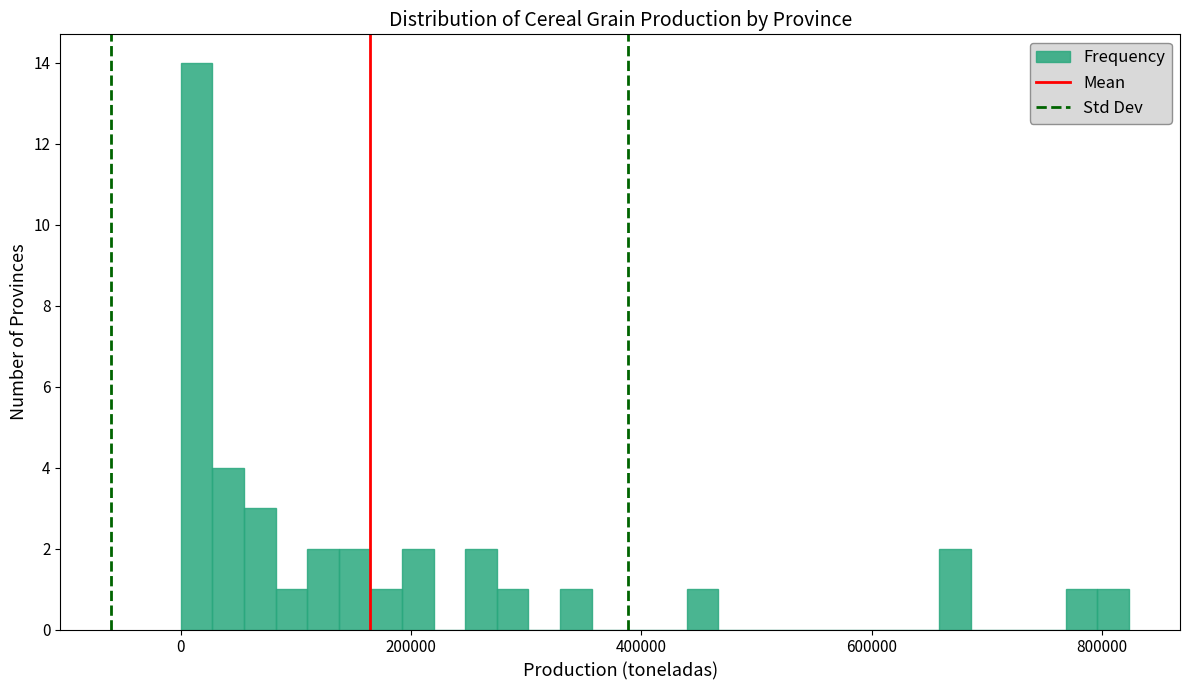

Around what value on the x-axis is the tallest bar? Give the approximate position of its centre, as read against the axis.

20000